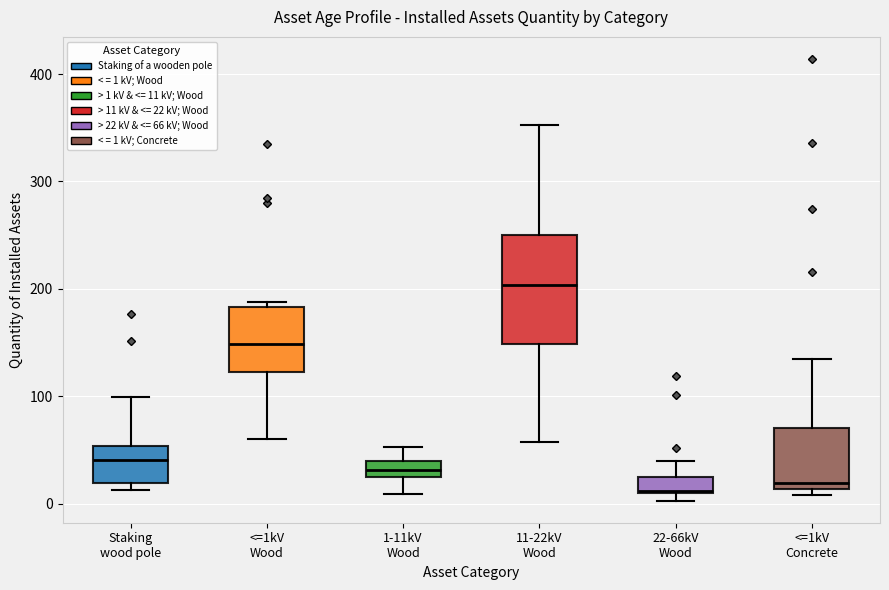

Reading left to right, transcribe this box plot: for each box, give where its median line is, the range the box spans, and where its two whiskers end, as read against the y-axis. The values are not printed on the chart, so give them approximately, as read against the axis.

Staking wood pole: median 40, box 20 to 50, whiskers 10 to 100
<=1kV Wood: median 150, box 120 to 180, whiskers 60 to 190
1-11kV Wood: median 30, box 20 to 40, whiskers 10 to 50
11-22kV Wood: median 200, box 150 to 250, whiskers 60 to 350
22-66kV Wood: median 10, box 10 to 20, whiskers 0 to 40
<=1kV Concrete: median 20, box 10 to 70, whiskers 10 (just below the box's lower edge) to 140